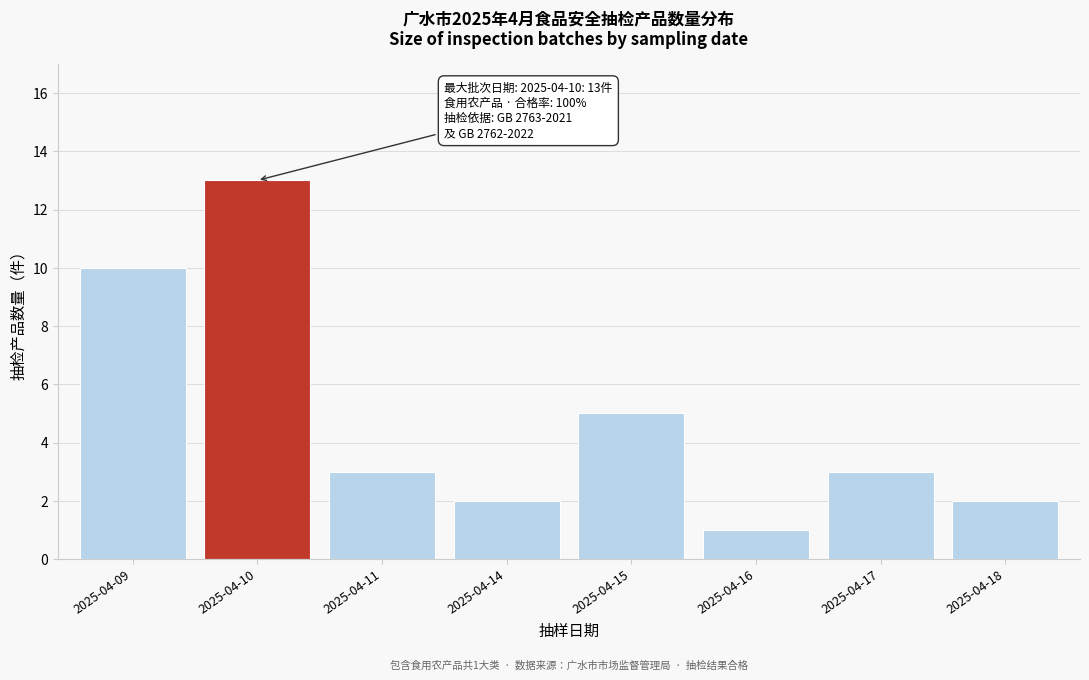

Reading left to right, list all the values displayed in this chart.

2025-04-09=10	2025-04-10=13	2025-04-11=3	2025-04-14=2	2025-04-15=5	2025-04-16=1	2025-04-17=3	2025-04-18=2